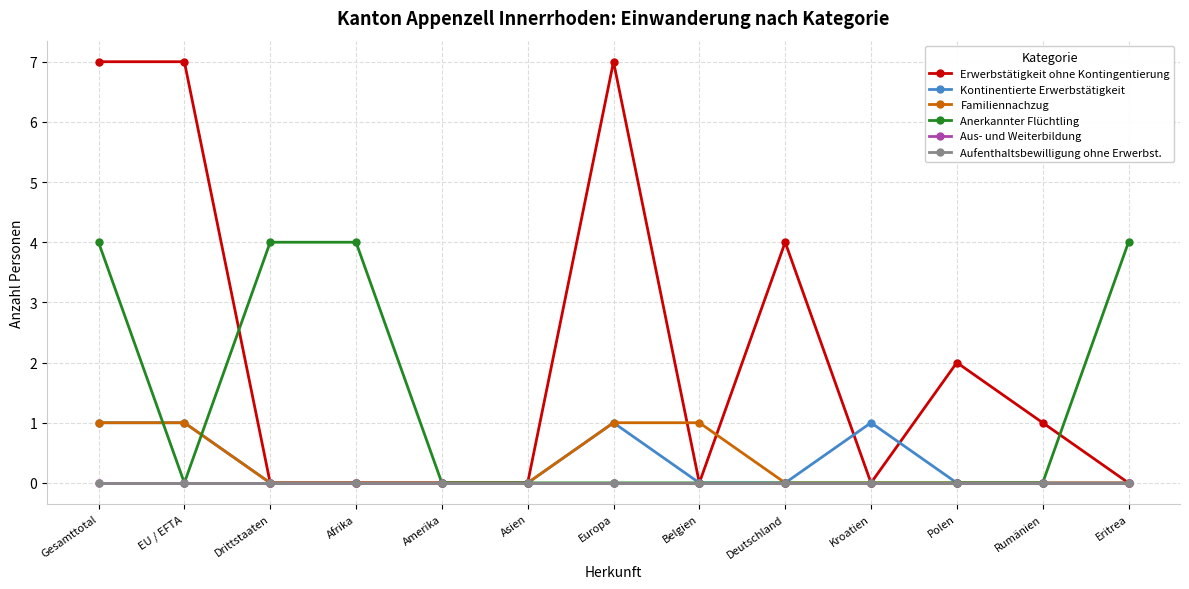

What are all the series names shown in the legend?

Erwerbstätigkeit ohne Kontingentierung, Kontinentierte Erwerbstätigkeit, Familiennachzug, Anerkannter Flüchtling, Aus- und Weiterbildung, Aufenthaltsbewilligung ohne Erwerbst.